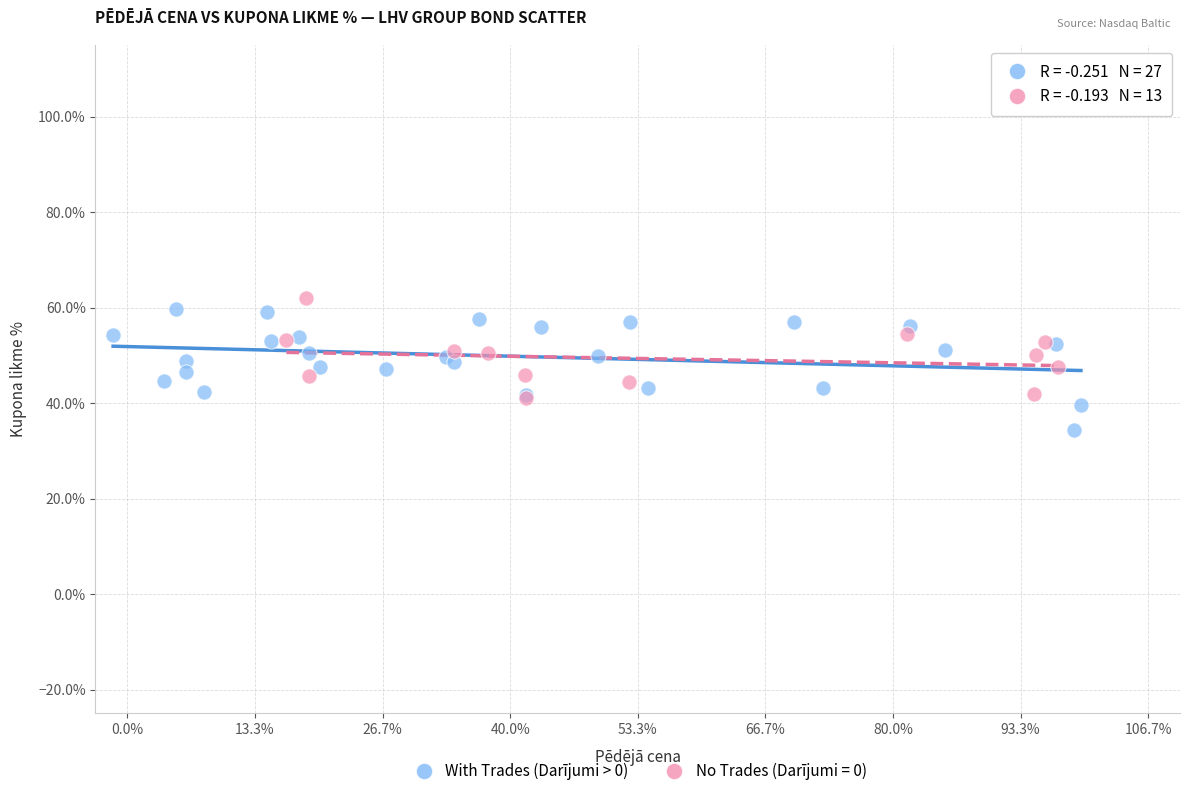

What are all the series names shown in the legend?

With Trades (Darījumi > 0), No Trades (Darījumi = 0)